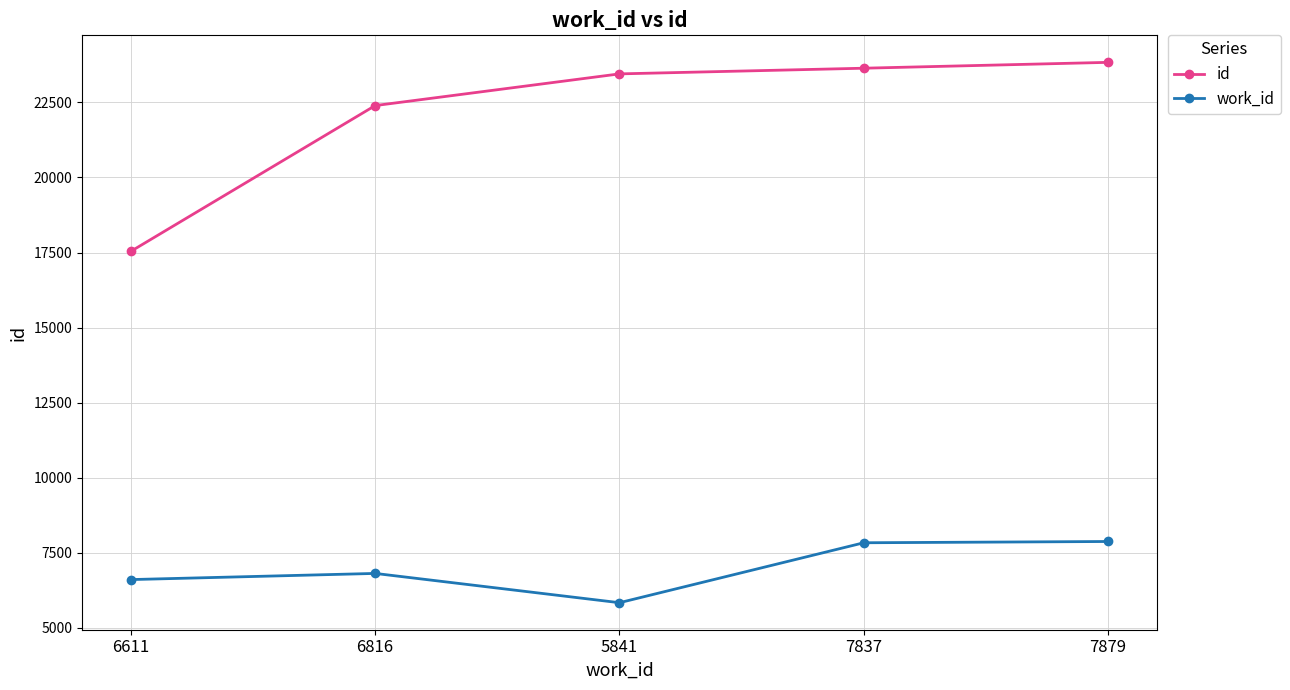

Which series has the widest spread of values?

id